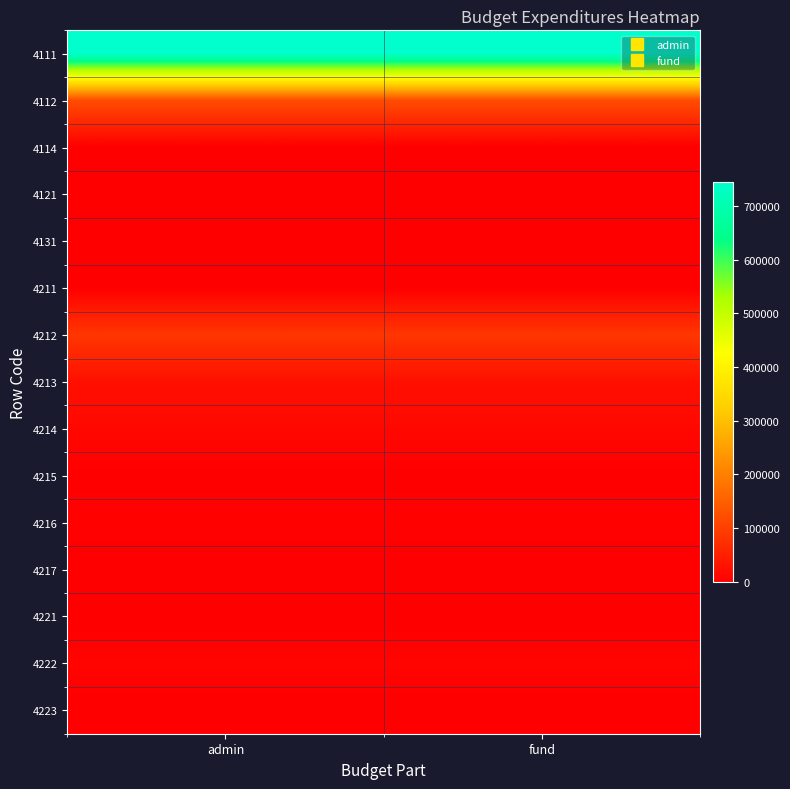

Reading left to right, transcribe all the data shown in this chart.

4111: admin=744246.2	fund=744246.2
4112: admin=120020.8	fund=120020.8
4114: admin=0.0	fund=0.0
4121: admin=0.0	fund=0.0
4131: admin=0.0	fund=0.0
4211: admin=1000.0	fund=1000.0
4212: admin=85000.0	fund=85000.0
4213: admin=26300.0	fund=26300.0
4214: admin=13300.0	fund=13300.0
4215: admin=1500.0	fund=1500.0
4216: admin=5000.0	fund=5000.0
4217: admin=0.0	fund=0.0
4221: admin=750.0	fund=750.0
4222: admin=8000.0	fund=8000.0
4223: admin=280.0	fund=280.0